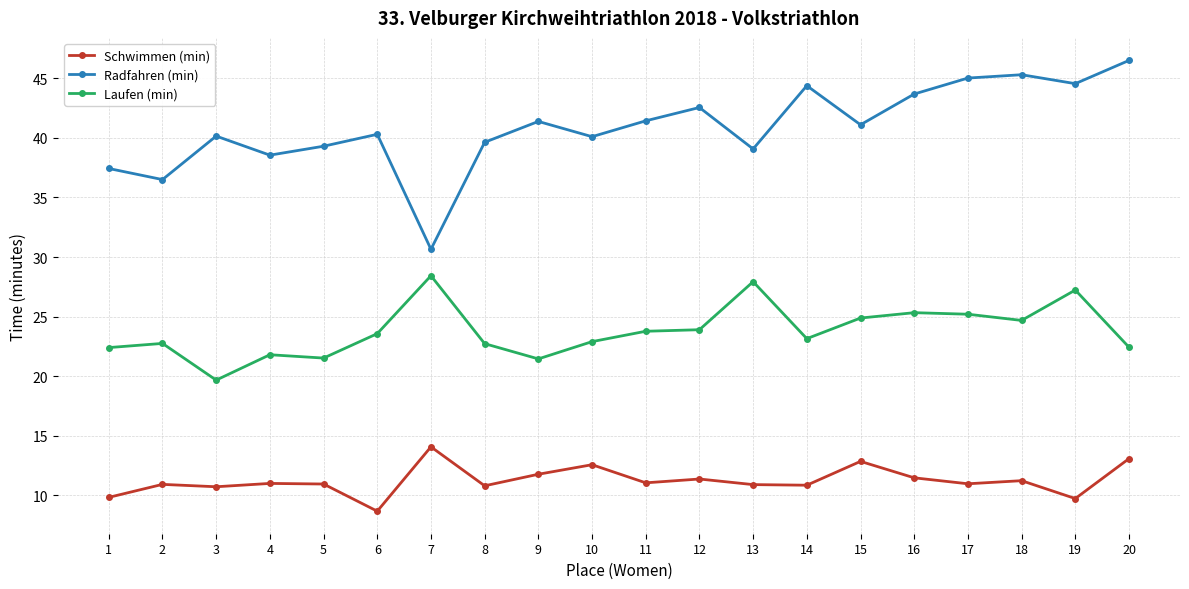

What is the spread (max minus min) of values at 12?

31.2